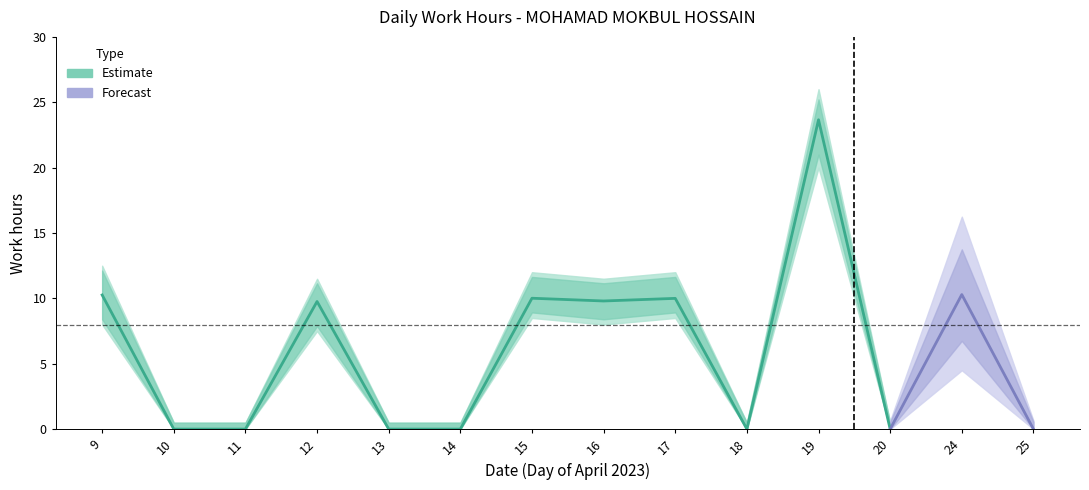

True or false: the data shows 14.9 at 17.

False